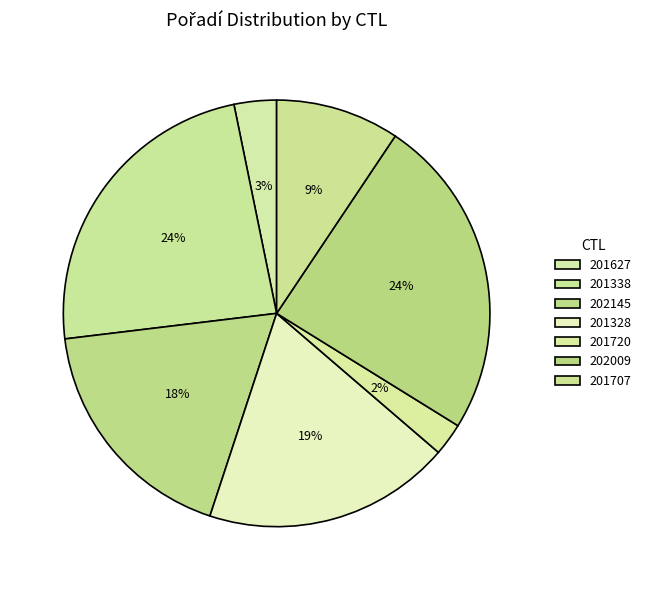

To the nearest percent, what portion does 201720 represent?

2%